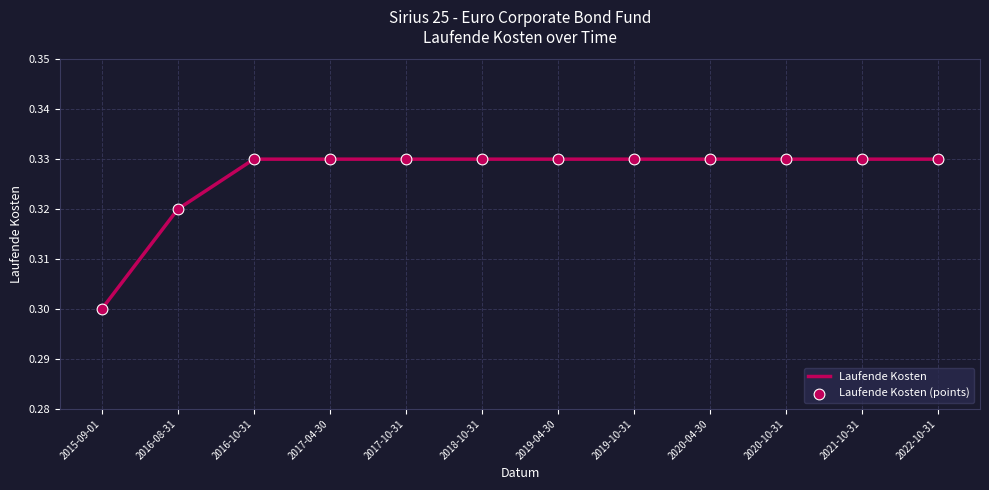

Where is the data nearest to the value 0?

2015-09-01